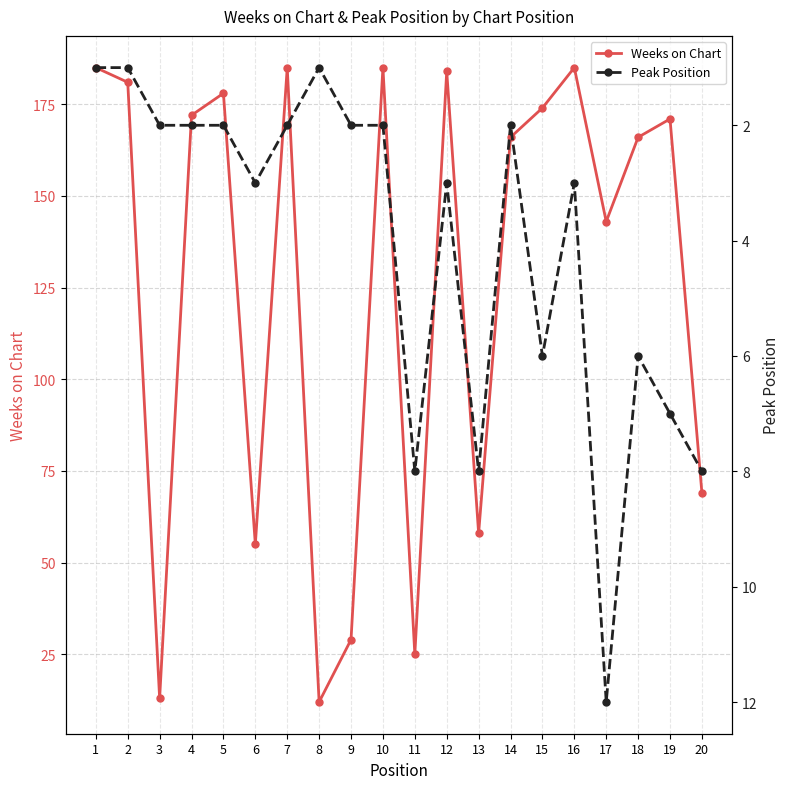

At which category is the sum across all series the highest?

16